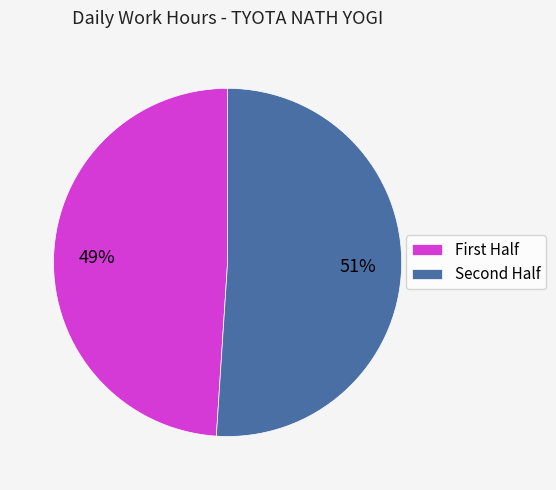

What is the largest slice in the pie chart?

Second Half